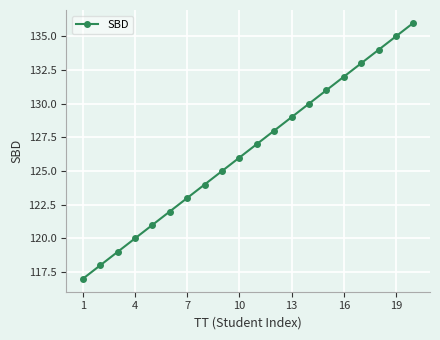

What is the maximum value shown in the chart?

136